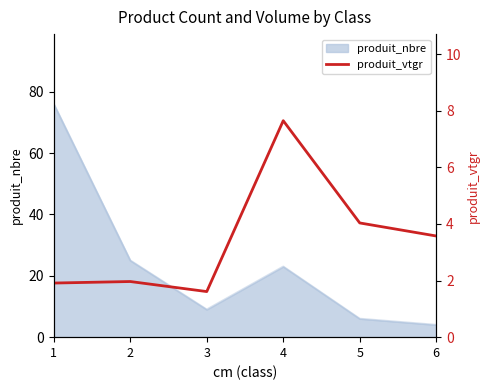

Where is the first local minimum?

3